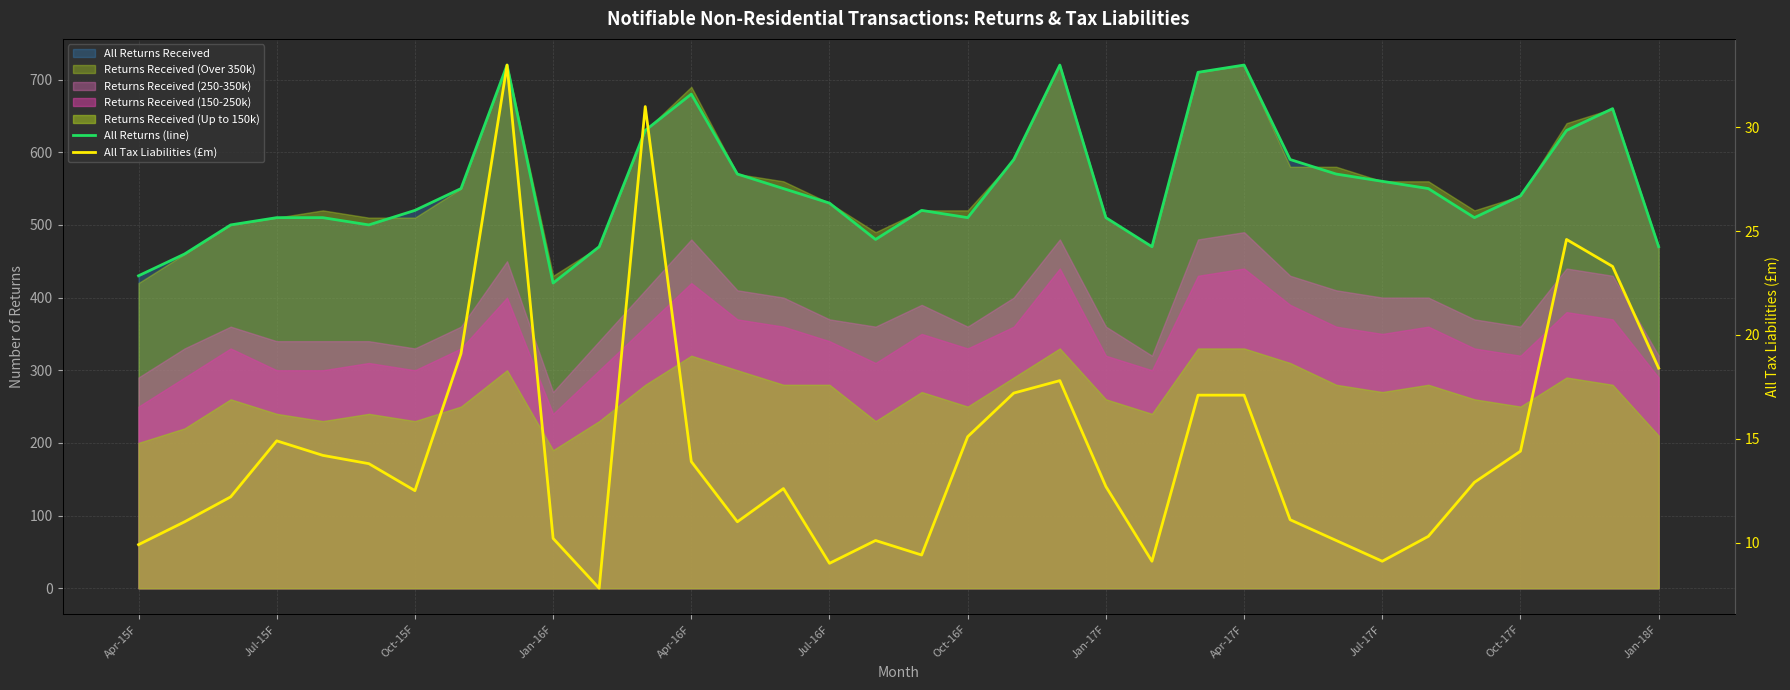

Which series has the largest total across all categories?

All Returns (line)